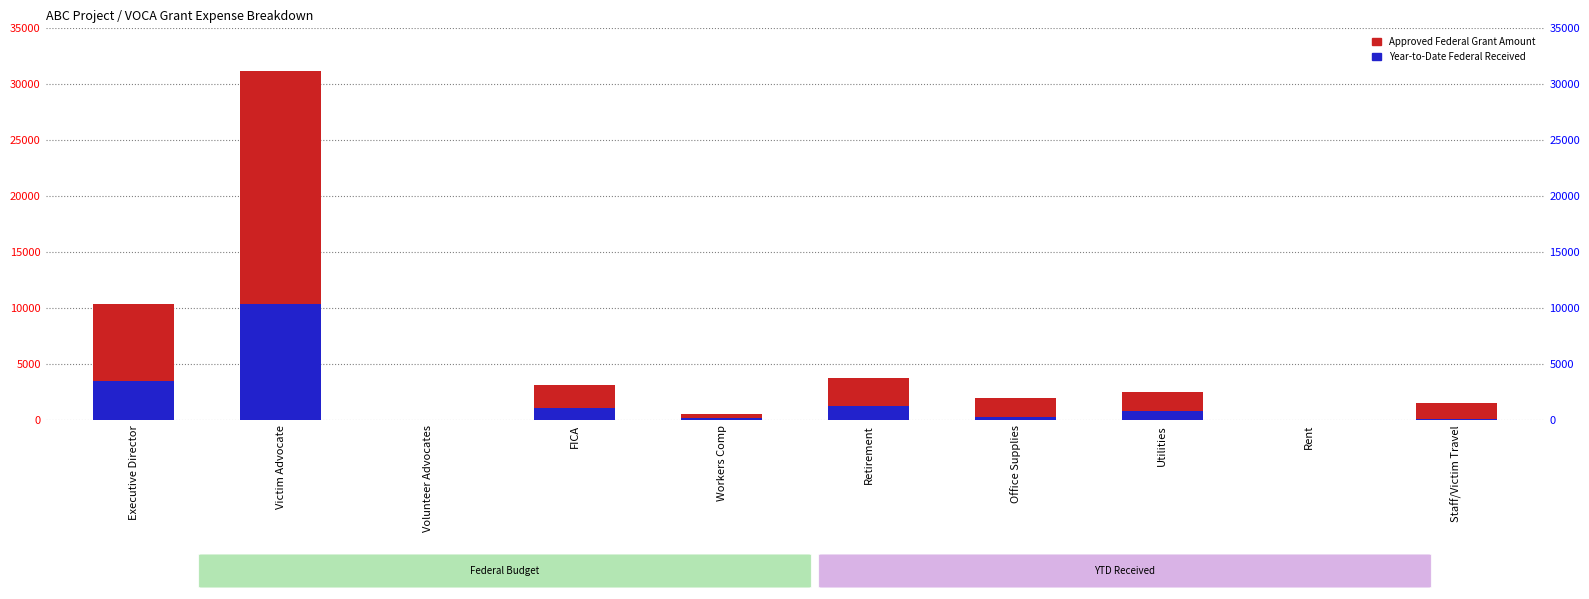

What is the label of the 10th bar from the left?

Staff/Victim Travel